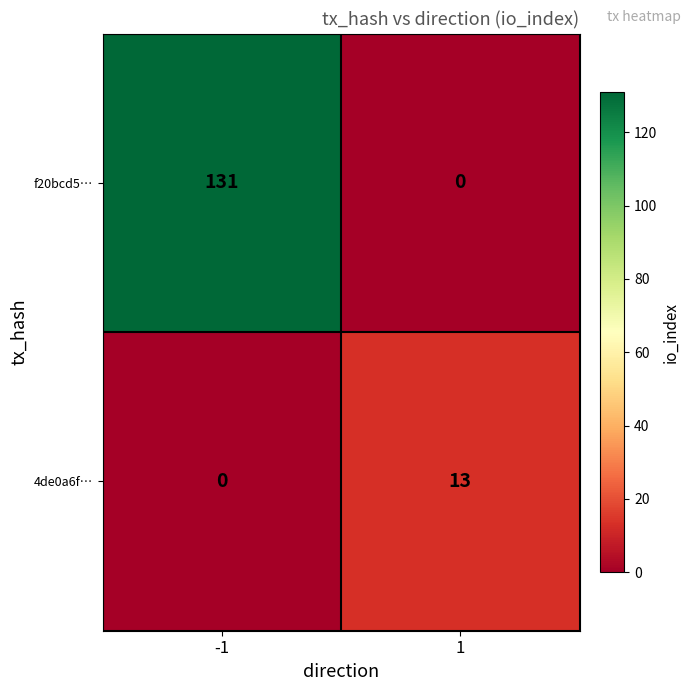

At how many categories does at least one series exceed 128?

1